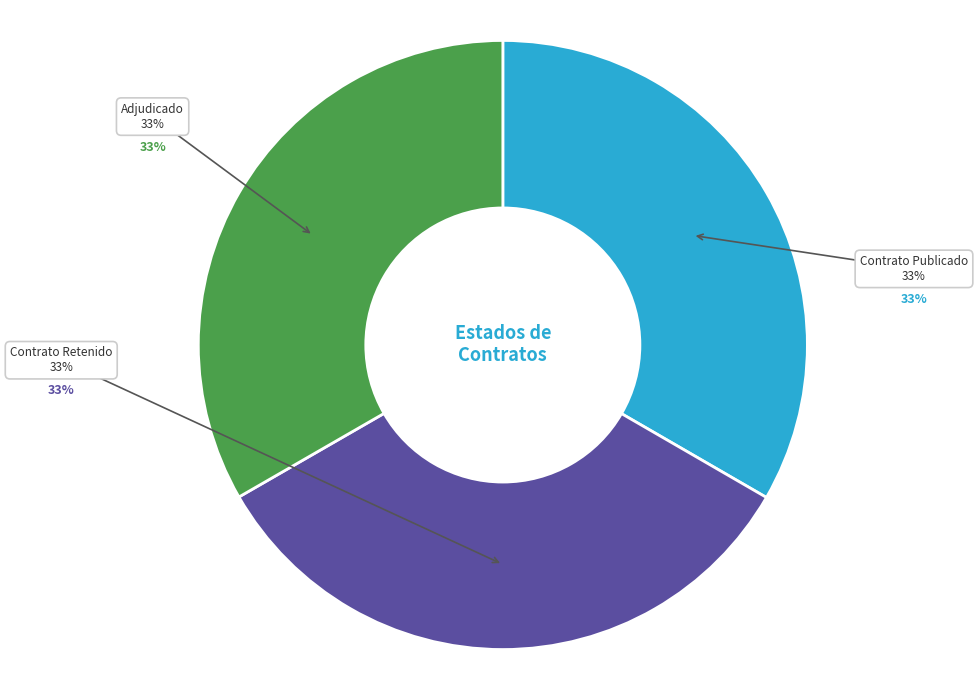

To the nearest percent, what is the average slice percentage?

33%